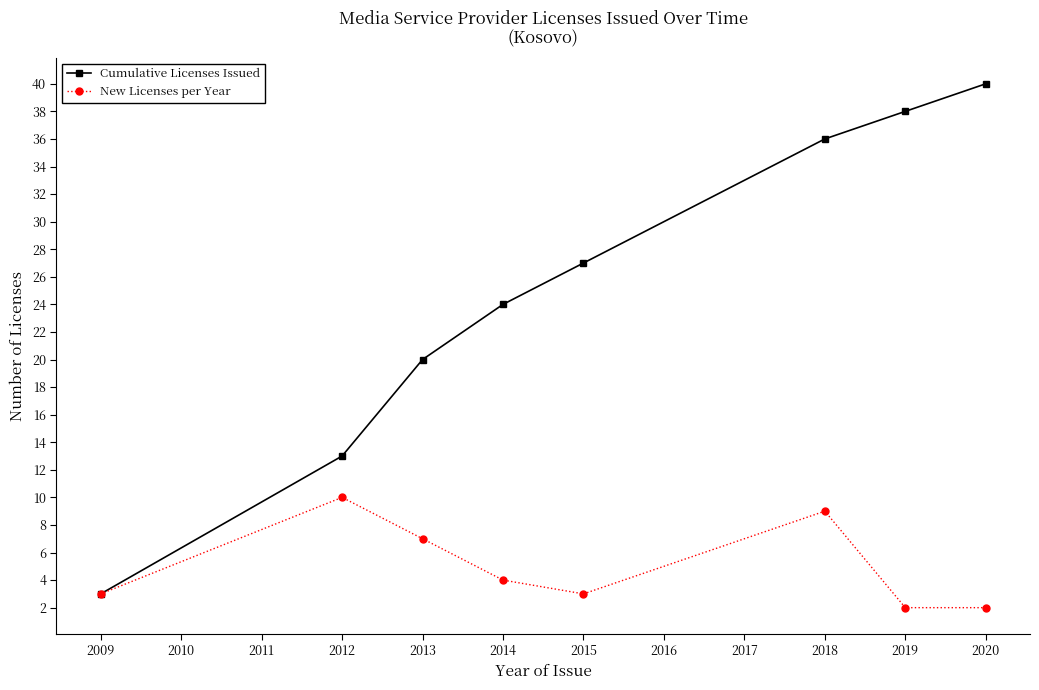

What is the spread (max minus min) of values at 2012?

3